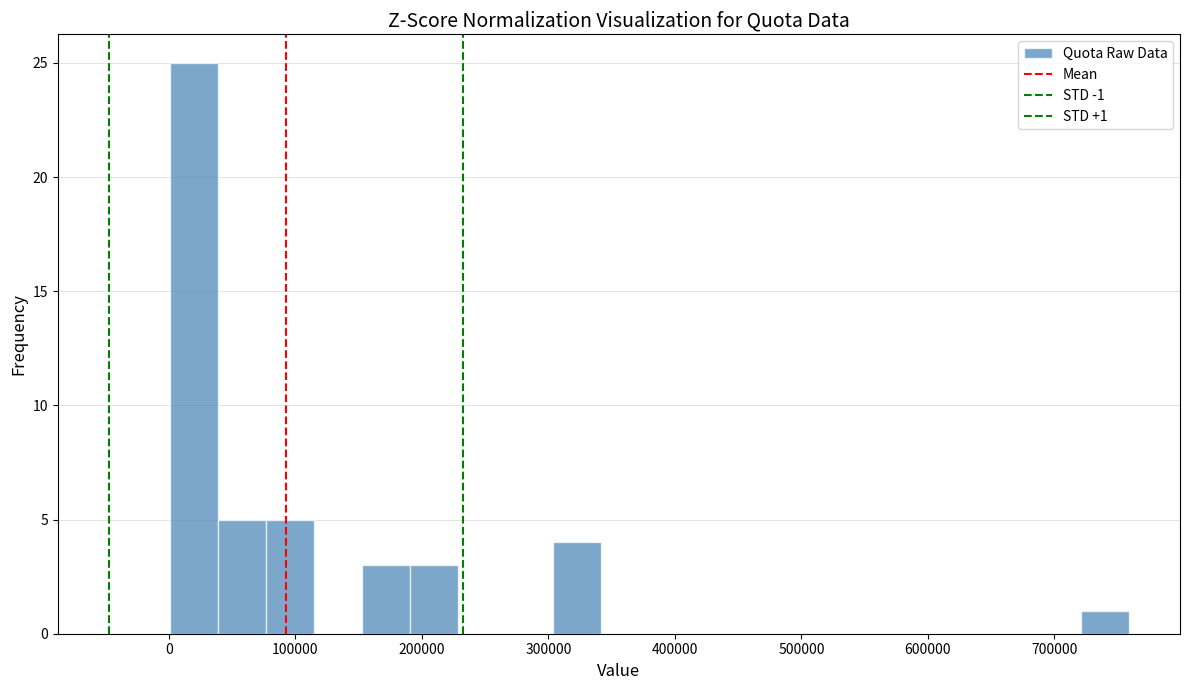

Read against the x-axis, roughly where is the centre of the tallest bar?

20000